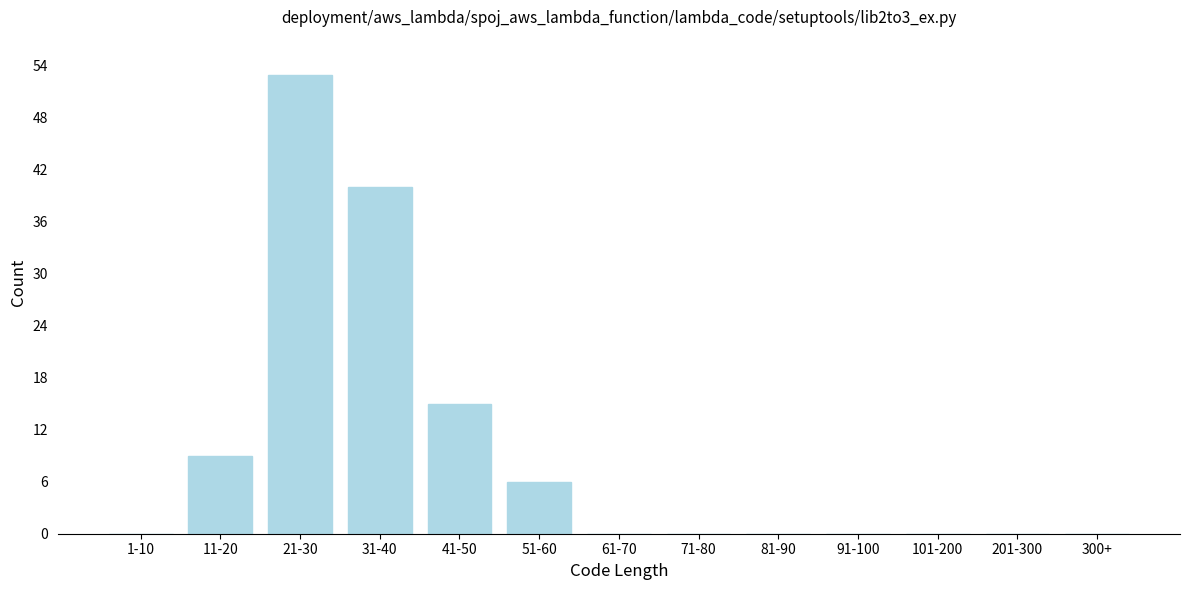

Reading right to left, list all the values displayed in this chart.

300+=0	201-300=0	101-200=0	91-100=0	81-90=0	71-80=0	61-70=0	51-60=6	41-50=15	31-40=40	21-30=53	11-20=9	1-10=0